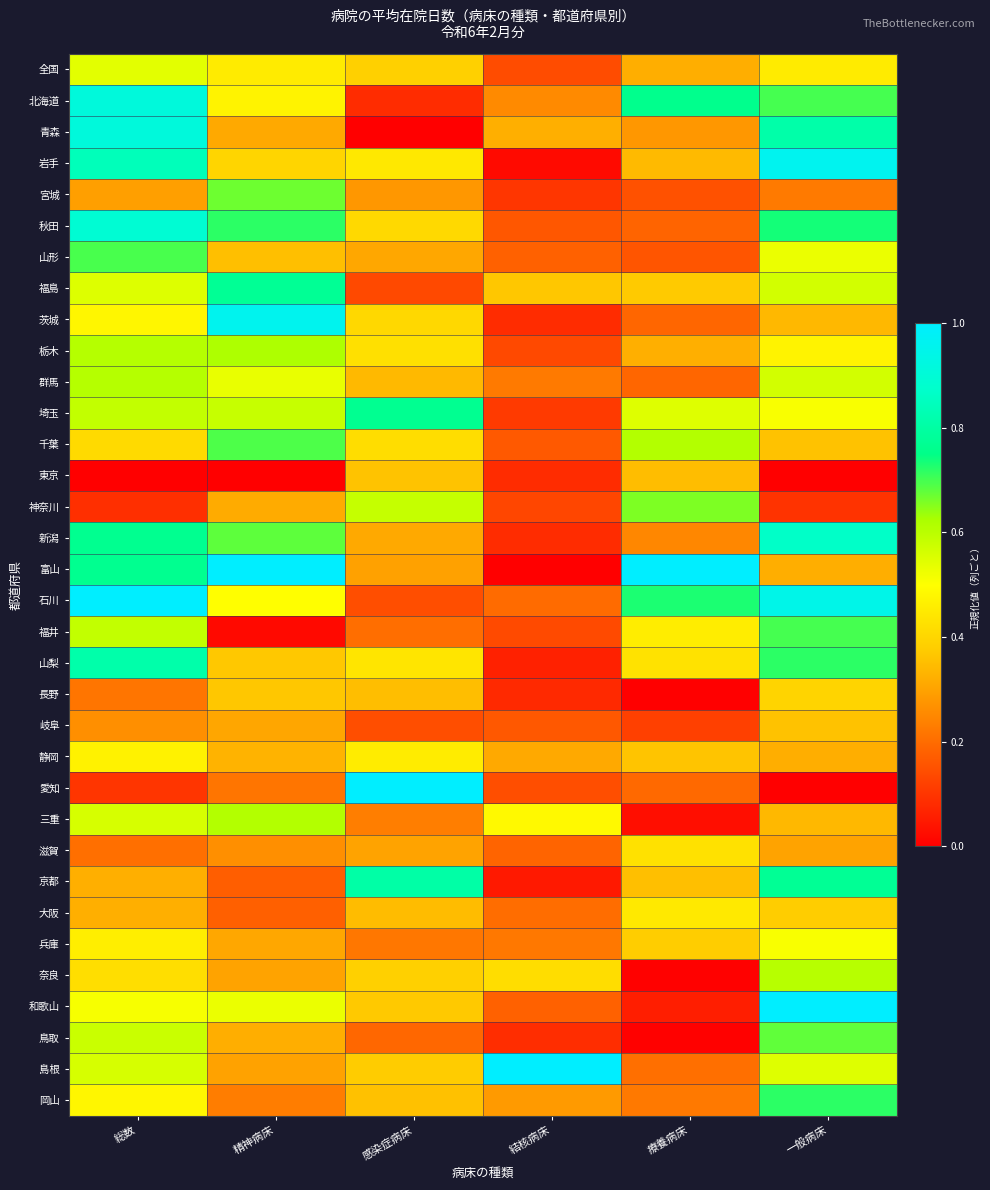

Reading left to right, what are all the values shown in this chart?

全国: 総数=0.5	精神病床=0.5	感染症病床=0.4	結核病床=0.1	療養病床=0.3	一般病床=0.5
北海道: 総数=0.9	精神病床=0.5	感染症病床=0.1	結核病床=0.3	療養病床=0.8	一般病床=0.7
青森: 総数=0.9	精神病床=0.3	感染症病床=0.0	結核病床=0.3	療養病床=0.3	一般病床=0.8
岩手: 総数=0.8	精神病床=0.4	感染症病床=0.4	結核病床=0.0	療養病床=0.3	一般病床=1.0
宮城: 総数=0.3	精神病床=0.7	感染症病床=0.3	結核病床=0.1	療養病床=0.2	一般病床=0.2
秋田: 総数=0.9	精神病床=0.7	感染症病床=0.4	結核病床=0.2	療養病床=0.2	一般病床=0.7
山形: 総数=0.7	精神病床=0.4	感染症病床=0.3	結核病床=0.2	療養病床=0.2	一般病床=0.5
福島: 総数=0.5	精神病床=0.8	感染症病床=0.1	結核病床=0.4	療養病床=0.4	一般病床=0.6
茨城: 総数=0.5	精神病床=1.0	感染症病床=0.4	結核病床=0.1	療養病床=0.2	一般病床=0.3
栃木: 総数=0.6	精神病床=0.6	感染症病床=0.4	結核病床=0.1	療養病床=0.3	一般病床=0.5
群馬: 総数=0.6	精神病床=0.5	感染症病床=0.3	結核病床=0.2	療養病床=0.2	一般病床=0.6
埼玉: 総数=0.6	精神病床=0.6	感染症病床=0.8	結核病床=0.1	療養病床=0.5	一般病床=0.5
千葉: 総数=0.4	精神病床=0.7	感染症病床=0.4	結核病床=0.2	療養病床=0.6	一般病床=0.4
東京: 総数=0.0	精神病床=0.0	感染症病床=0.4	結核病床=0.1	療養病床=0.3	一般病床=0.0
神奈川: 総数=0.1	精神病床=0.3	感染症病床=0.6	結核病床=0.1	療養病床=0.7	一般病床=0.1
新潟: 総数=0.8	精神病床=0.7	感染症病床=0.3	結核病床=0.1	療養病床=0.2	一般病床=0.9
富山: 総数=0.8	精神病床=1.0	感染症病床=0.3	結核病床=0.0	療養病床=1.0	一般病床=0.3
石川: 総数=1.0	精神病床=0.5	感染症病床=0.1	結核病床=0.2	療養病床=0.7	一般病床=0.9
福井: 総数=0.6	精神病床=0.0	感染症病床=0.2	結核病床=0.1	療養病床=0.5	一般病床=0.7
山梨: 総数=0.8	精神病床=0.4	感染症病床=0.4	結核病床=0.1	療養病床=0.4	一般病床=0.7
長野: 総数=0.2	精神病床=0.4	感染症病床=0.4	結核病床=0.1	療養病床=0.0	一般病床=0.4
岐阜: 総数=0.3	精神病床=0.3	感染症病床=0.1	結核病床=0.2	療養病床=0.1	一般病床=0.4
静岡: 総数=0.5	精神病床=0.3	感染症病床=0.5	結核病床=0.3	療養病床=0.4	一般病床=0.3
愛知: 総数=0.1	精神病床=0.2	感染症病床=1.0	結核病床=0.1	療養病床=0.2	一般病床=0.0
三重: 総数=0.6	精神病床=0.6	感染症病床=0.2	結核病床=0.5	療養病床=0.0	一般病床=0.3
滋賀: 総数=0.2	精神病床=0.3	感染症病床=0.3	結核病床=0.2	療養病床=0.4	一般病床=0.3
京都: 総数=0.3	精神病床=0.2	感染症病床=0.8	結核病床=0.0	療養病床=0.4	一般病床=0.8
大阪: 総数=0.3	精神病床=0.2	感染症病床=0.3	結核病床=0.2	療養病床=0.4	一般病床=0.4
兵庫: 総数=0.5	精神病床=0.3	感染症病床=0.2	結核病床=0.2	療養病床=0.4	一般病床=0.5
奈良: 総数=0.4	精神病床=0.3	感染症病床=0.4	結核病床=0.4	療養病床=0.0	一般病床=0.6
和歌山: 総数=0.5	精神病床=0.5	感染症病床=0.4	結核病床=0.2	療養病床=0.1	一般病床=1.0
鳥取: 総数=0.6	精神病床=0.3	感染症病床=0.2	結核病床=0.1	療養病床=0.0	一般病床=0.7
島根: 総数=0.6	精神病床=0.3	感染症病床=0.4	結核病床=1.0	療養病床=0.2	一般病床=0.5
岡山: 総数=0.5	精神病床=0.2	感染症病床=0.4	結核病床=0.3	療養病床=0.2	一般病床=0.7